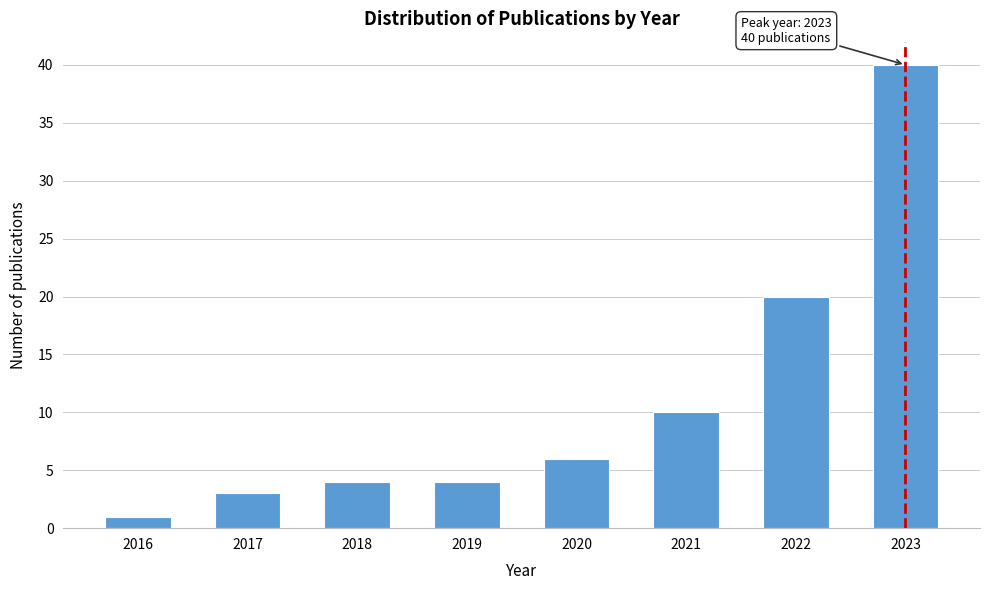

Reading left to right, what are all the values shown in this chart?

2016=1	2017=3	2018=4	2019=4	2020=6	2021=10	2022=20	2023=40